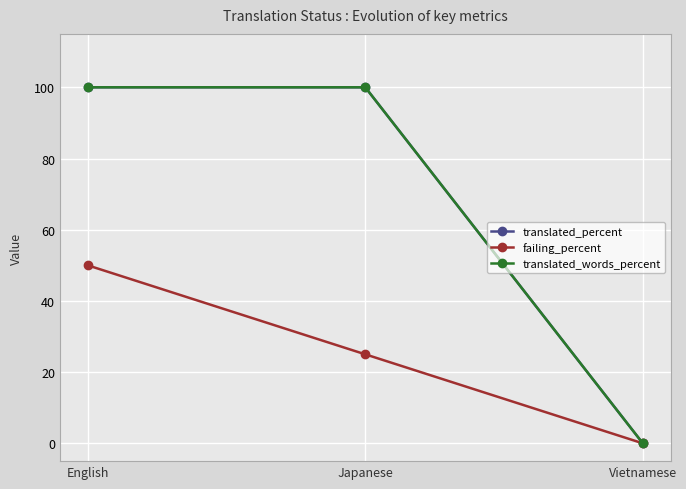

True or false: translated_percent has a value of 171 at Japanese.

False